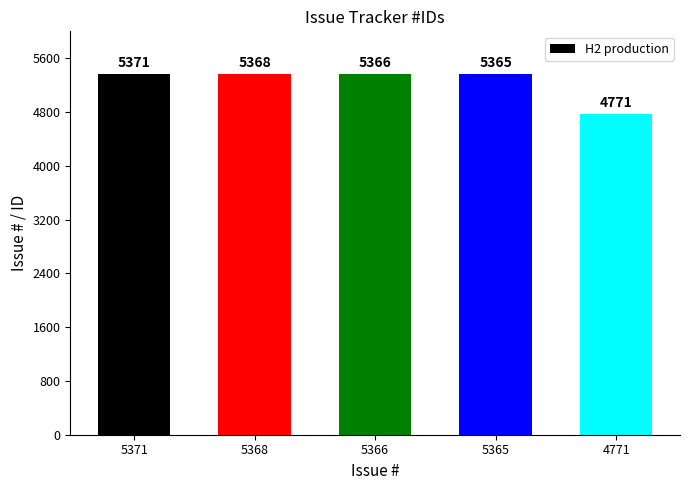

Is it true that the value at 4771 is 7965?

False